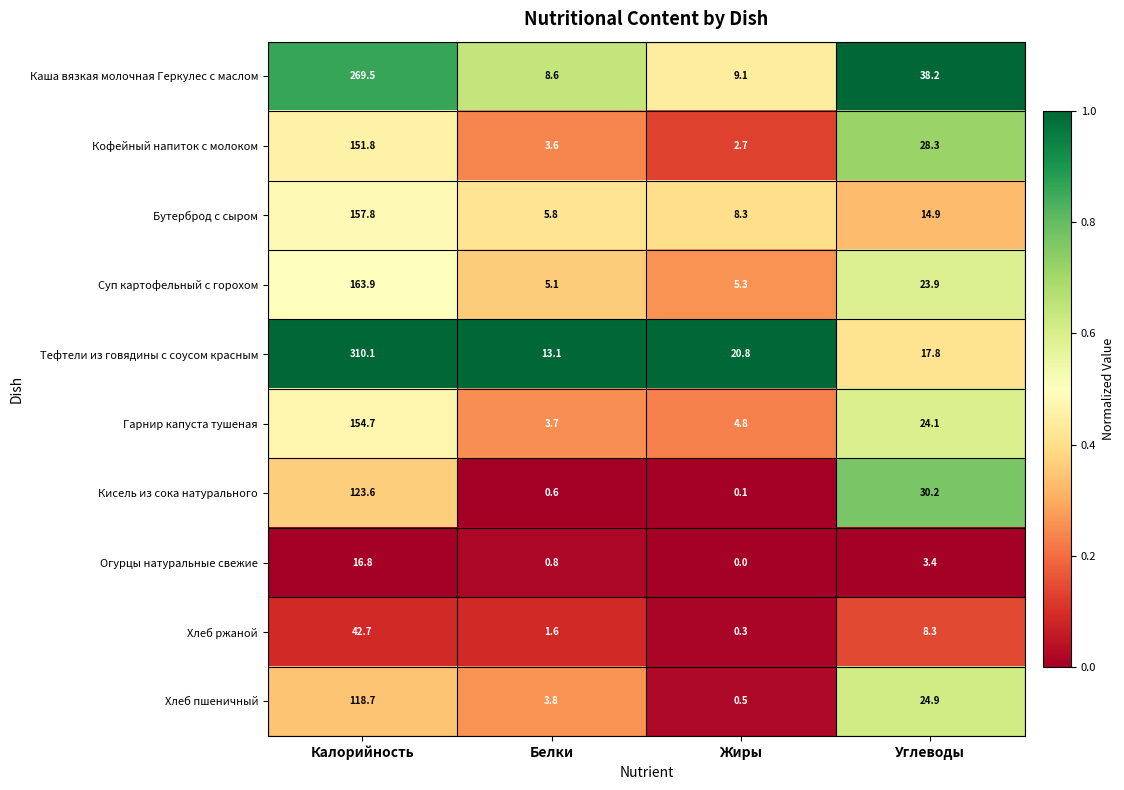

Rank the series at Белки from highest to lowest value.

Тефтели из говядины с соусом красным, Каша вязкая молочная Геркулес с маслом, Бутерброд с сыром, Суп картофельный с горохом, Хлеб пшеничный, Гарнир капуста тушеная, Кофейный напиток с молоком, Хлеб ржаной, Огурцы натуральные свежие, Кисель из сока натурального